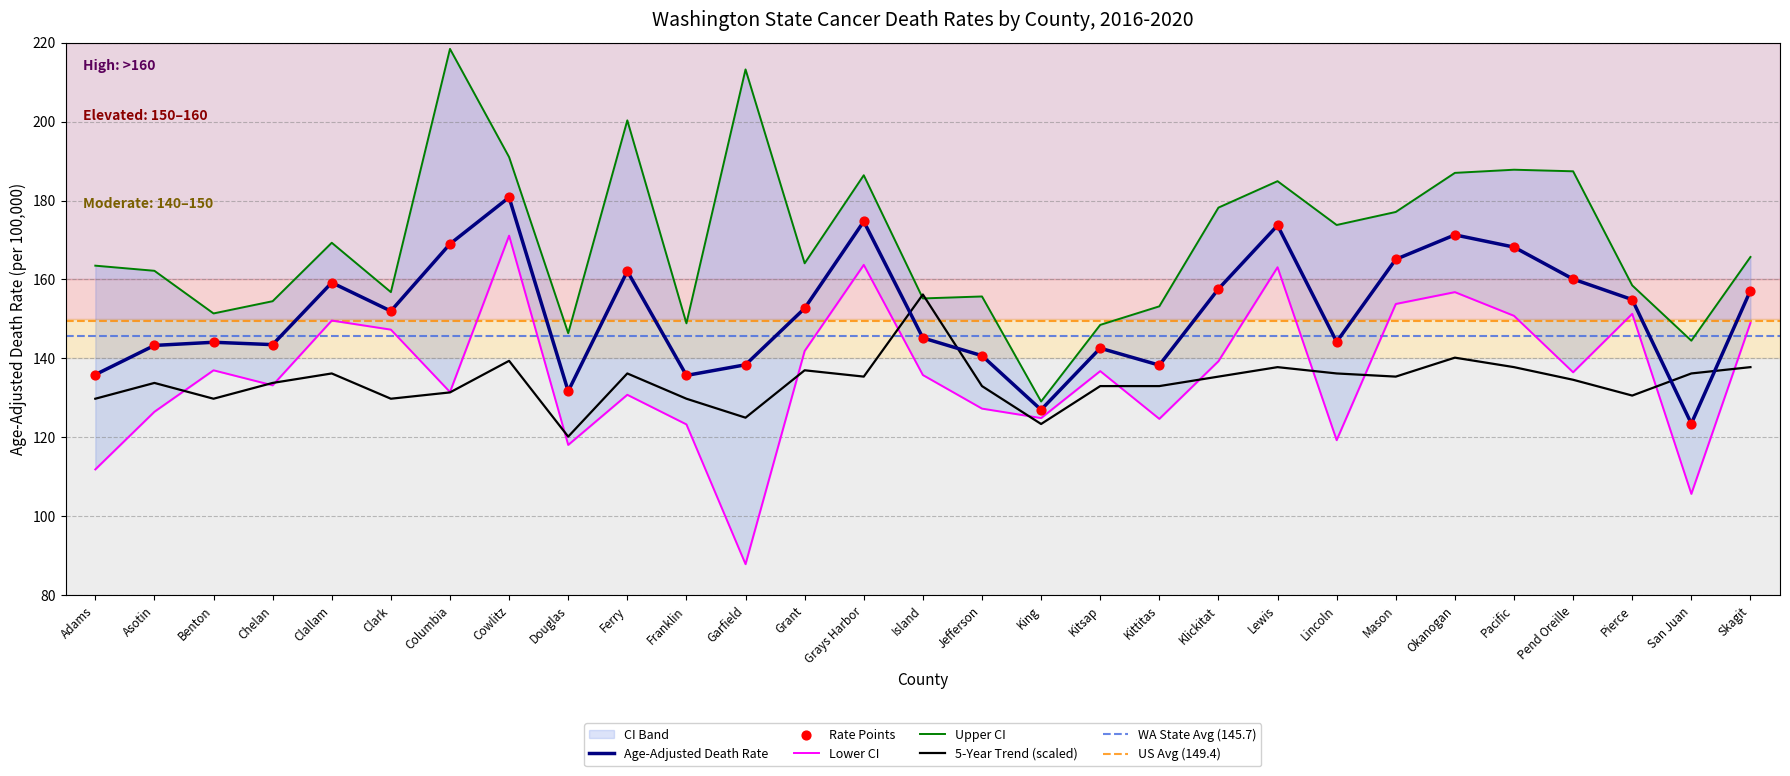

The 5-Year Trend (scaled) series shows 137.8 at Skagit. True or false?

True